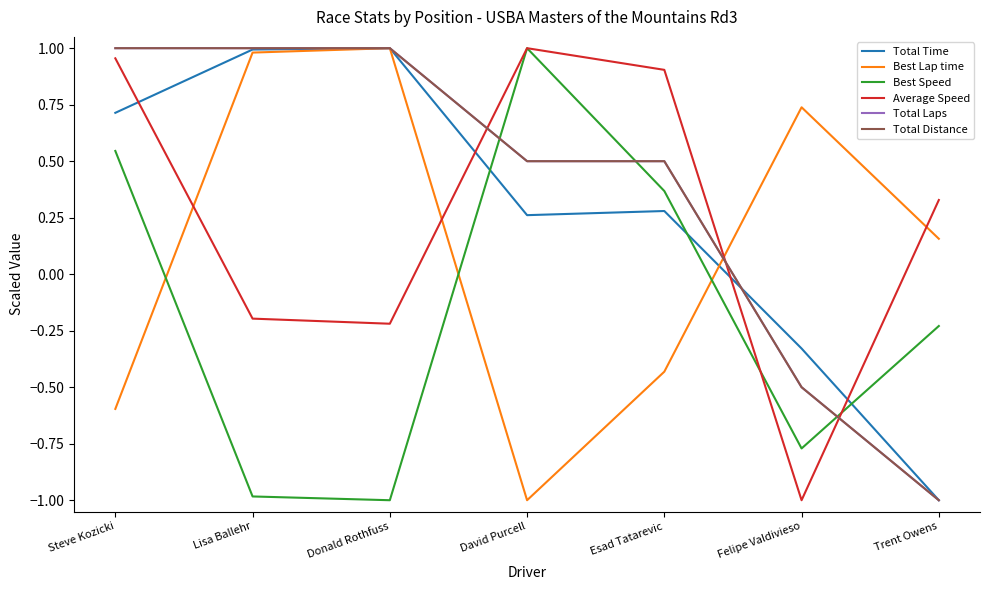

At which category does Best Speed reach its first local valley?

Donald Rothfuss